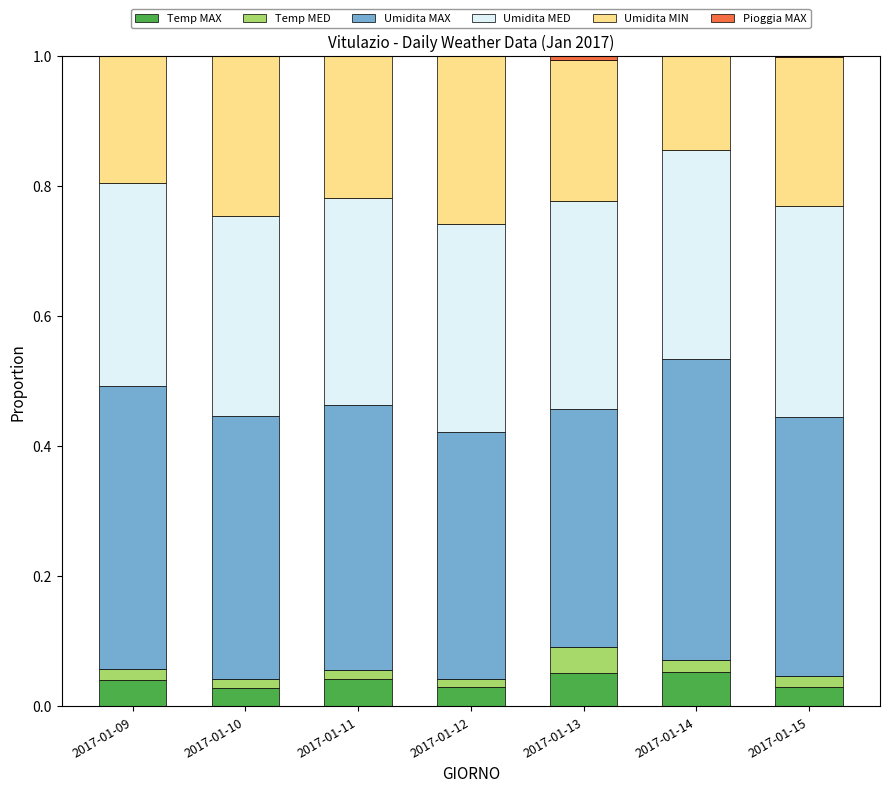

How many series are shown in this chart?

6